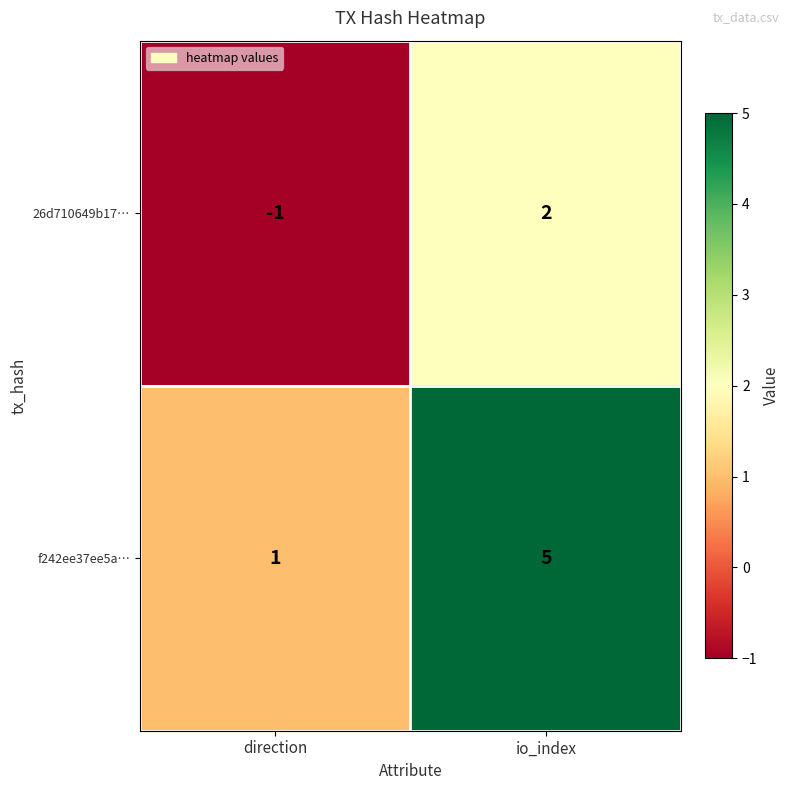

At which label does 26d710649b17… reach its peak?

io_index